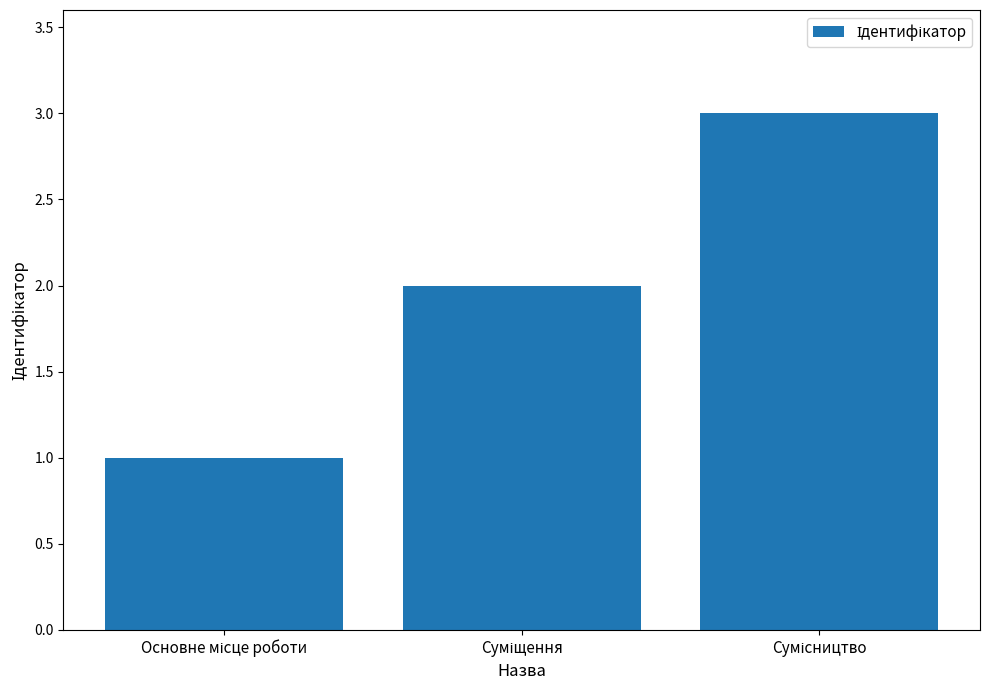

What is the greatest value displayed?

3